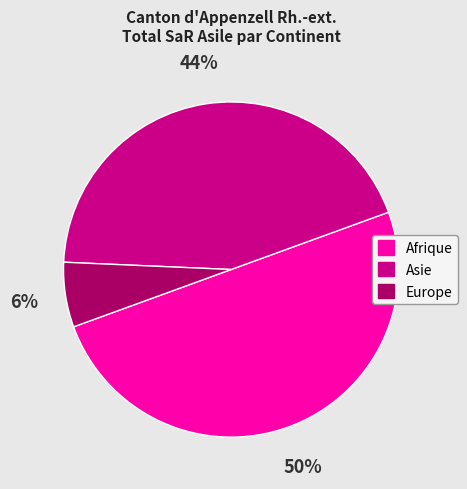

The Europe slice represents 6% of the pie. True or false?

True